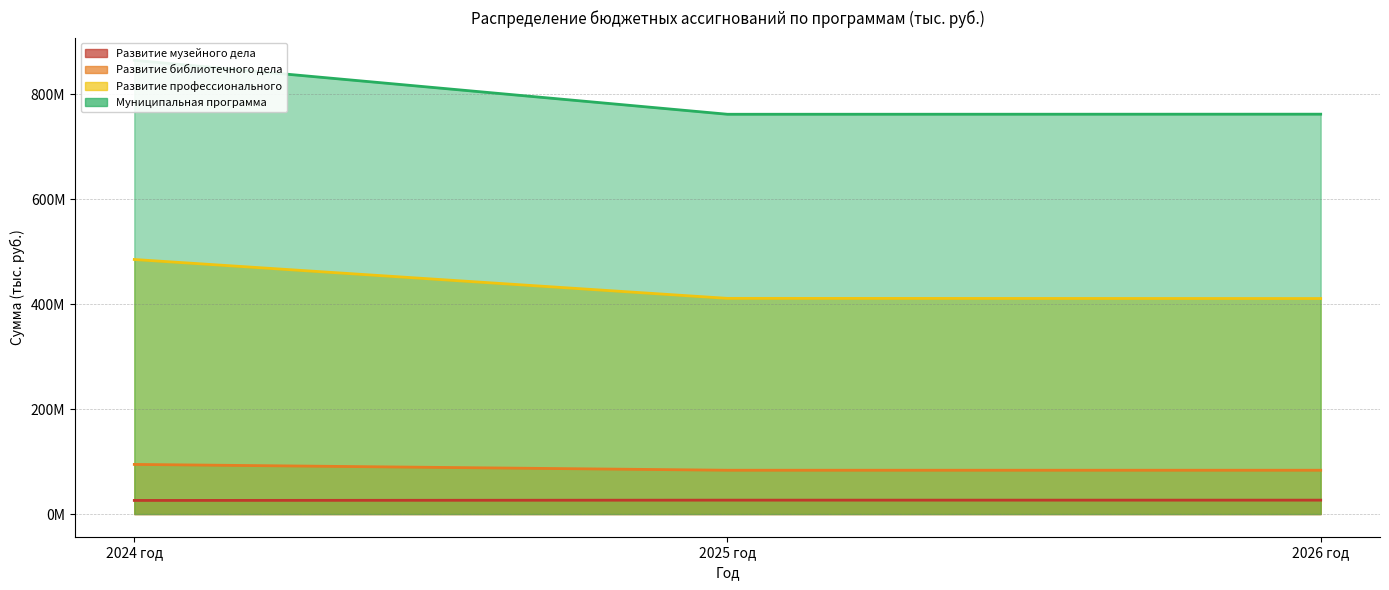

Which has a higher value, 2026 год or 2025 год?

2026 год